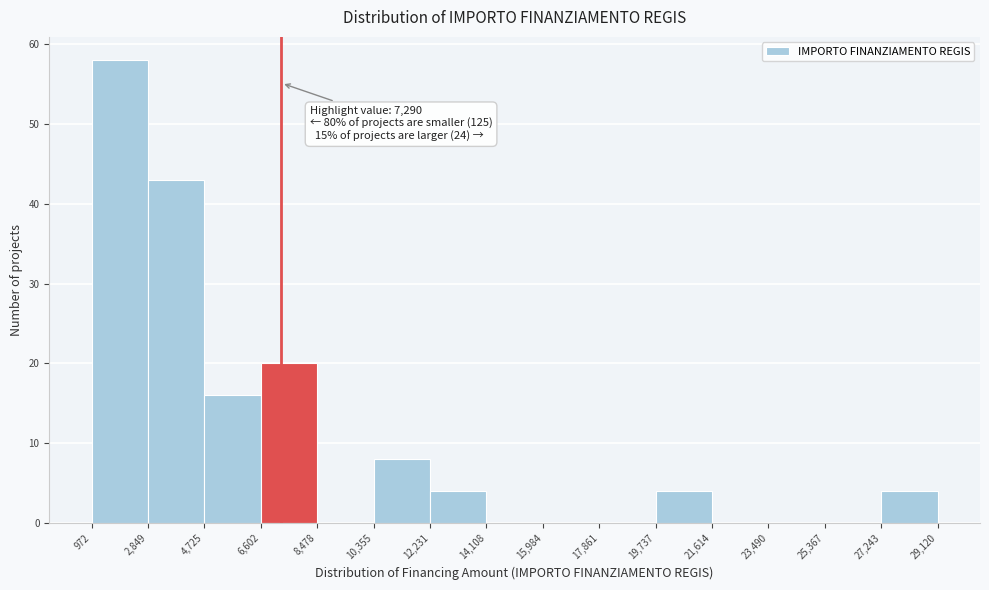

Over which range of the x-axis is the bar tallest?

972 to 2,849